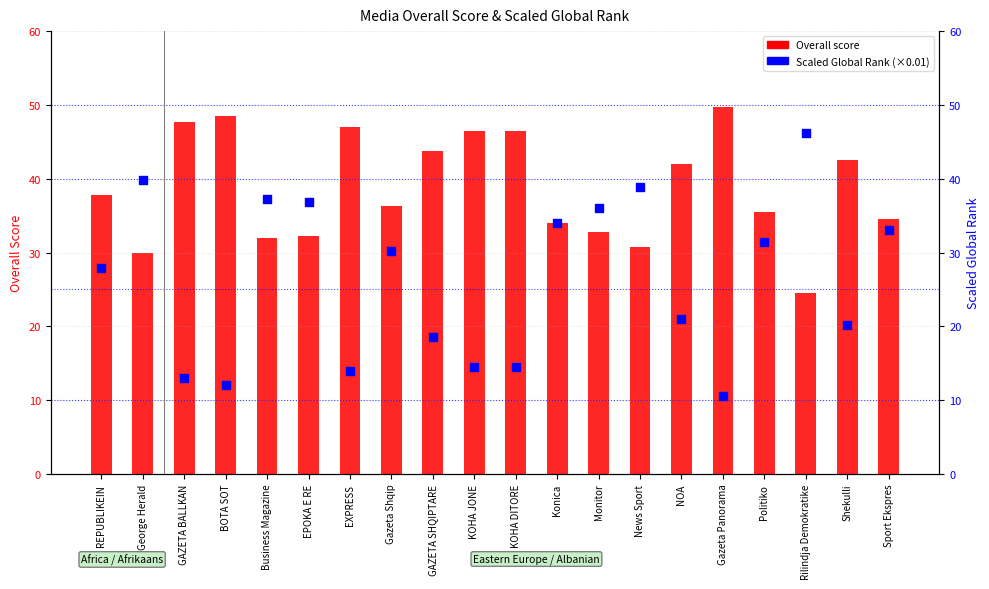

Which series reaches the minimum Y coordinate?

Scaled Global Rank